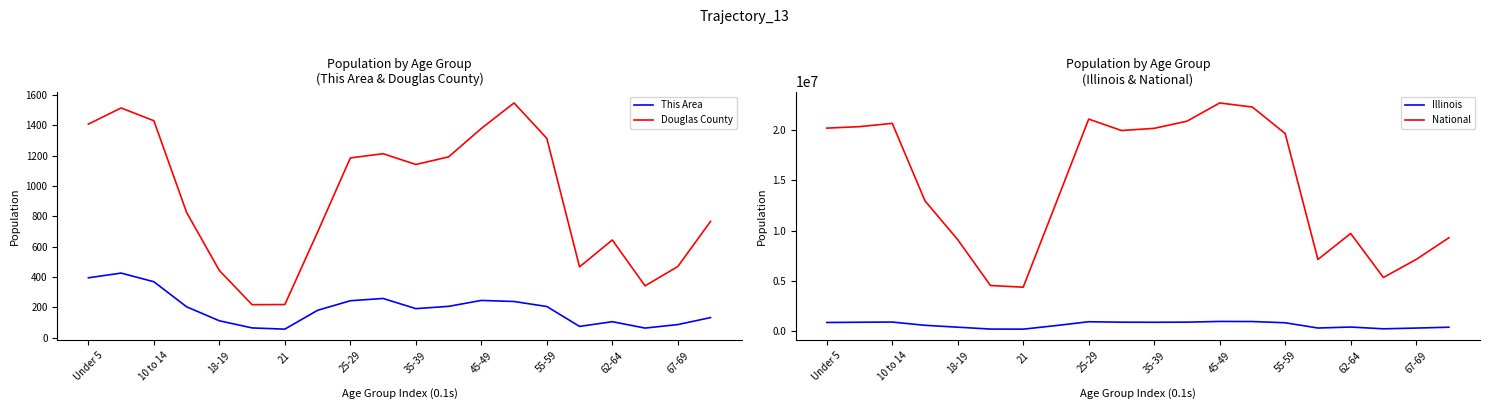

The Douglas County series shows 313 at 62-64. True or false?

False